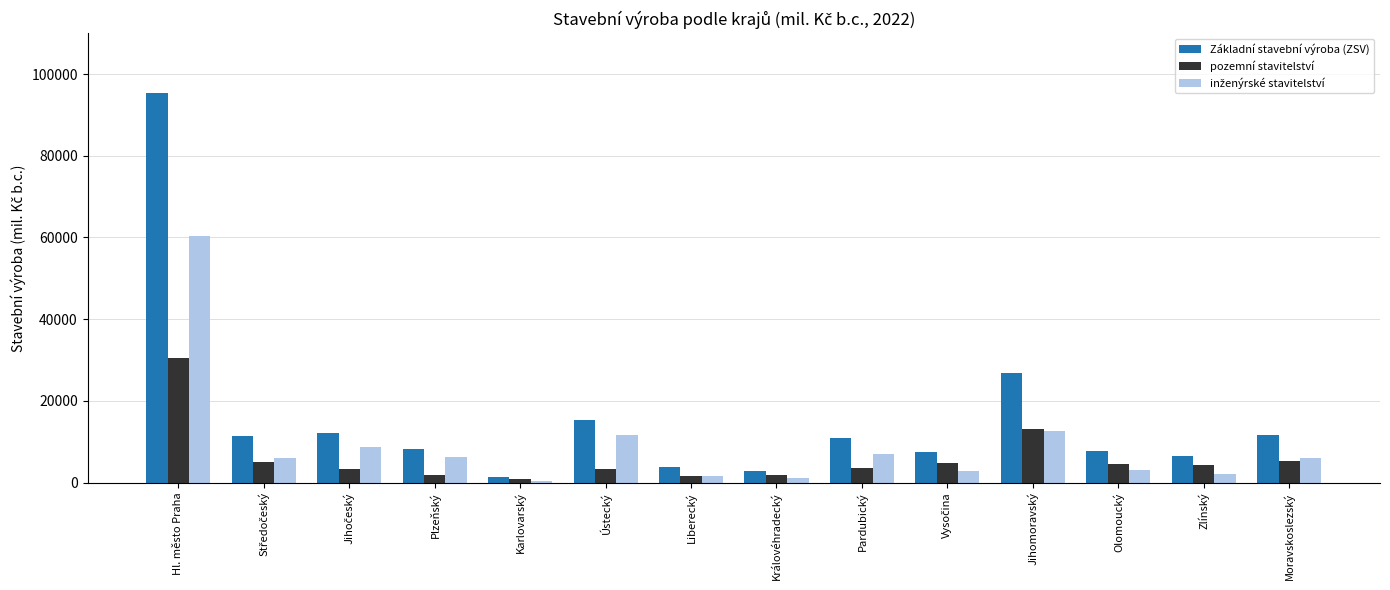

Which series has the widest spread of values?

Základní stavební výroba (ZSV)